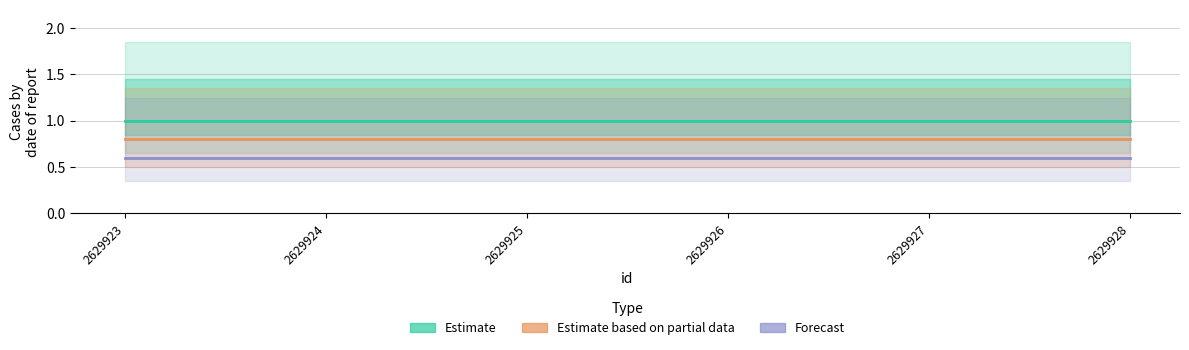

What is the minimum value shown in the chart?

0.6